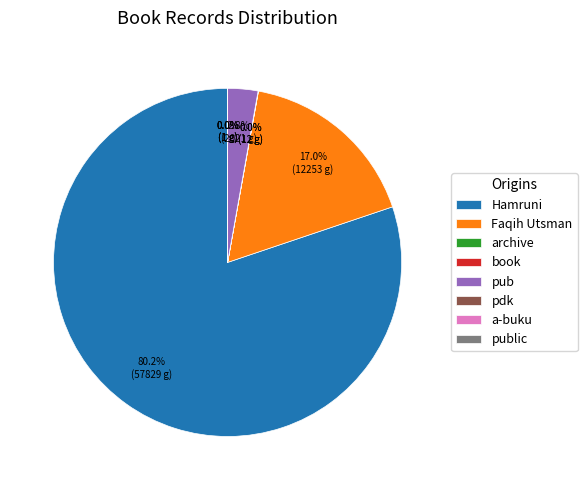

What is the majority slice?

Hamruni